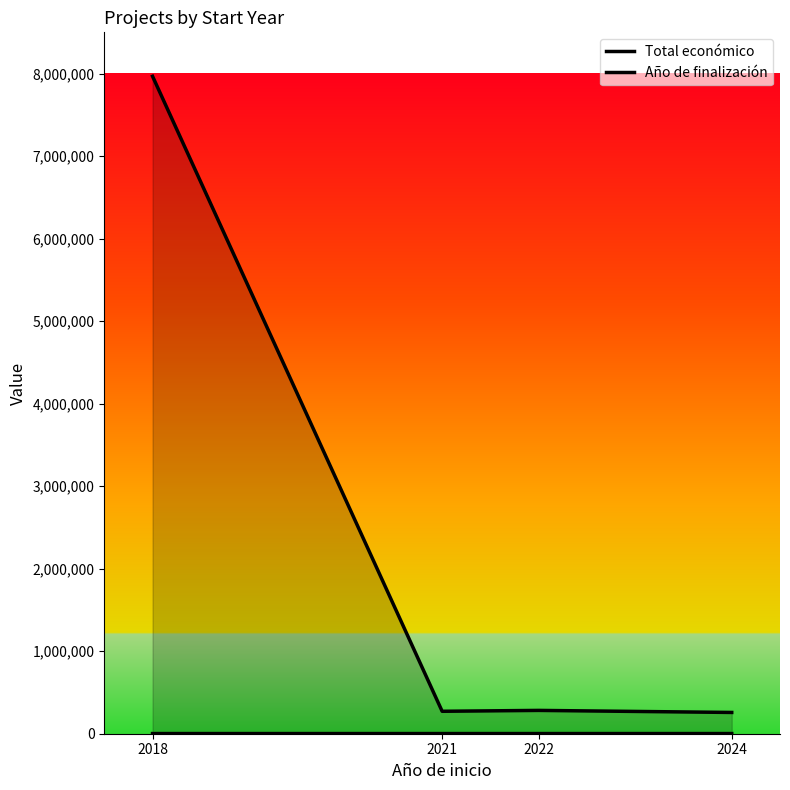

Which series has the widest spread of values?

Total económico